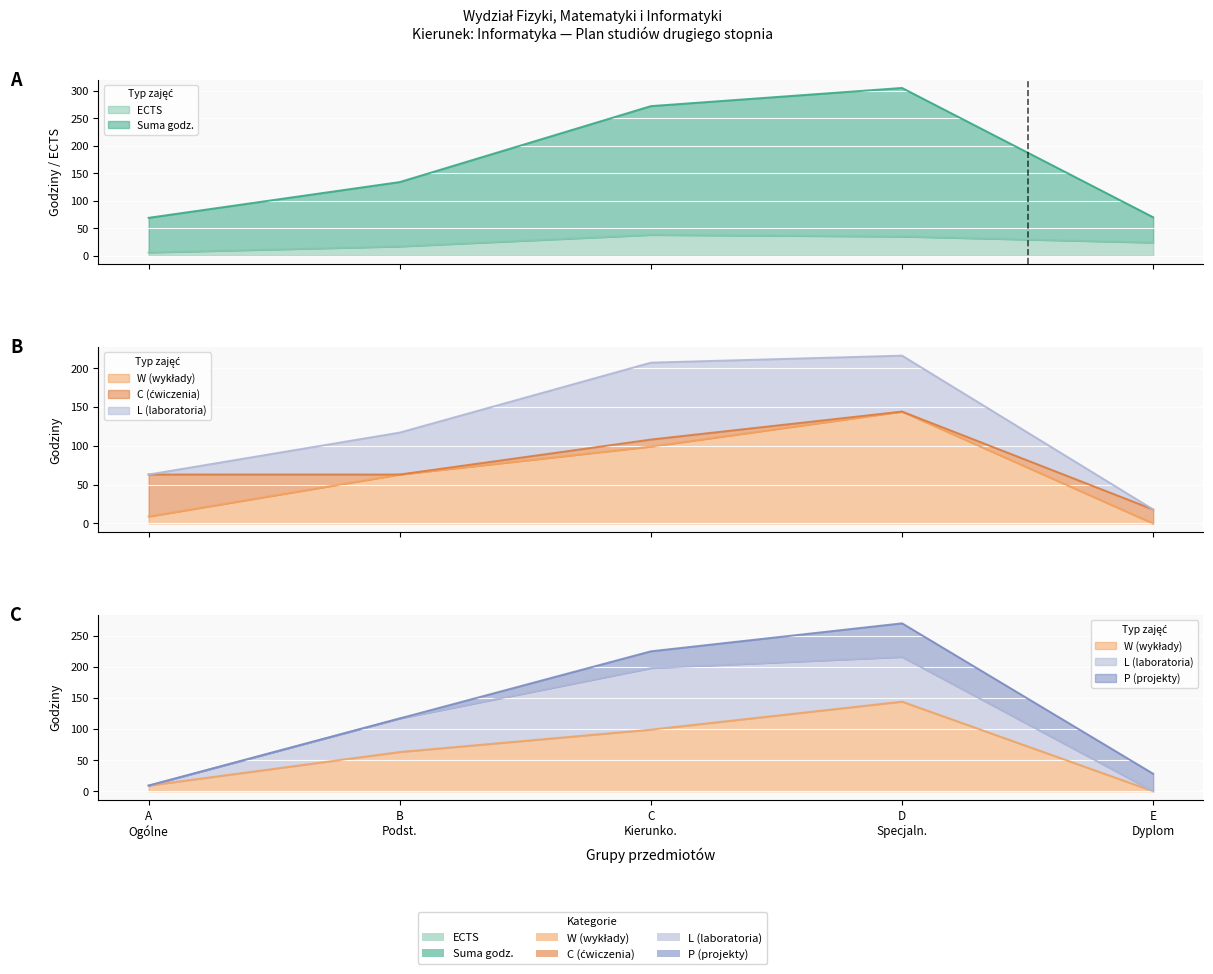

At which category is the sum across all series the highest?

D Specjaln.